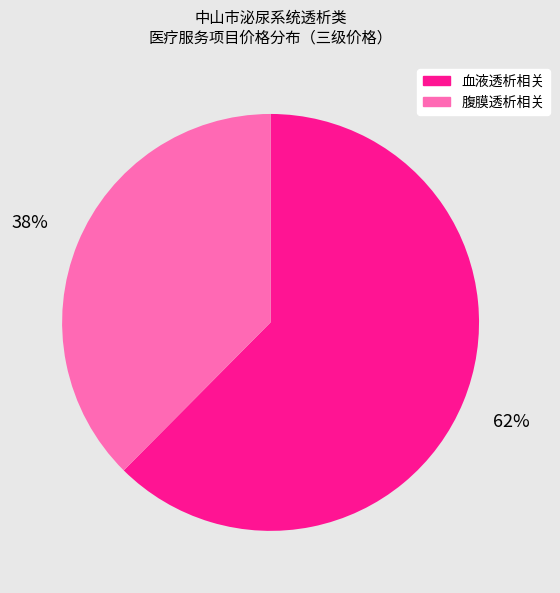

Which slice is the smallest?

腹膜透析相关